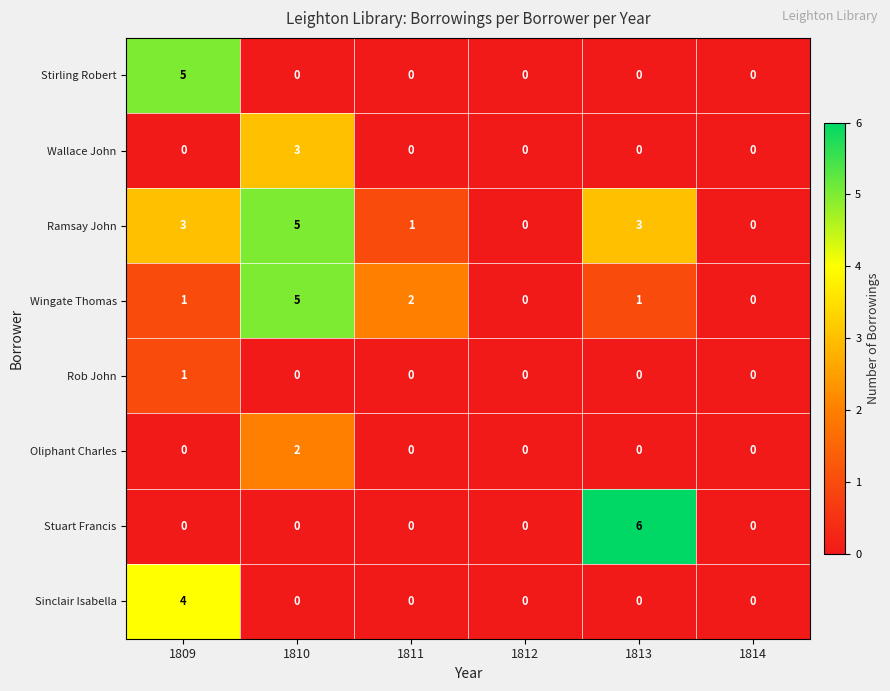

The Sinclair Isabella series shows 4 at 1809. True or false?

True